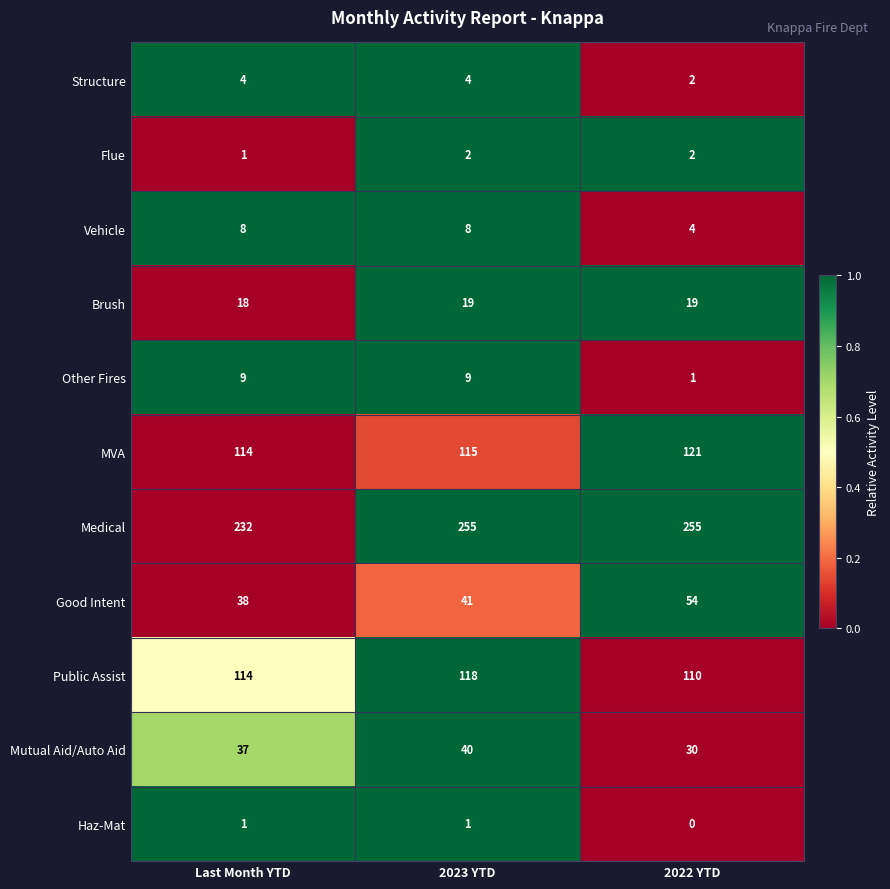

Between Last Month YTD and 2023 YTD, which series saw the biggest shift?

Medical